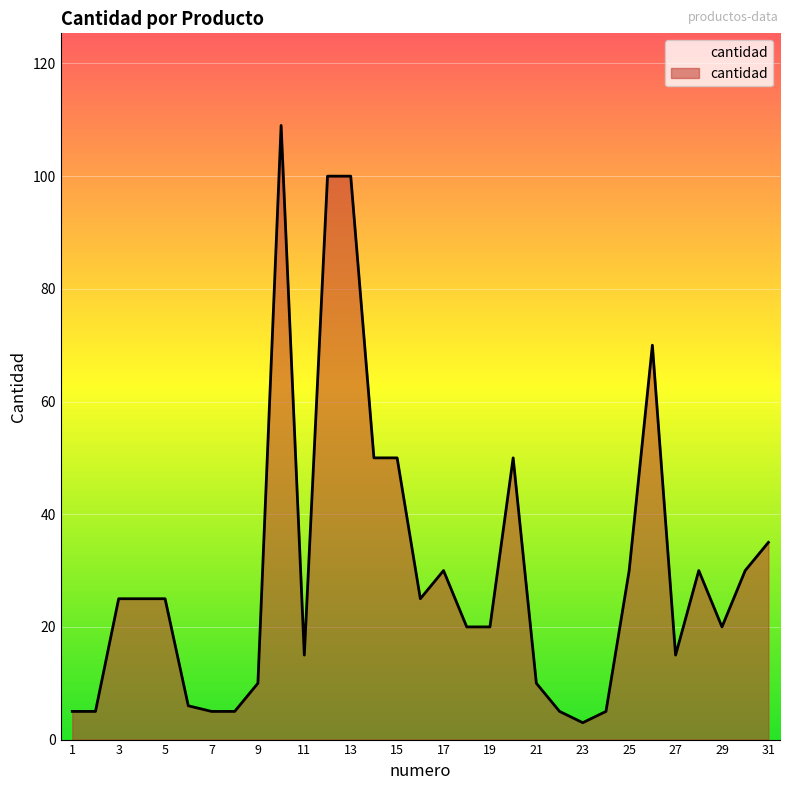

What is the maximum value shown in the chart?

109